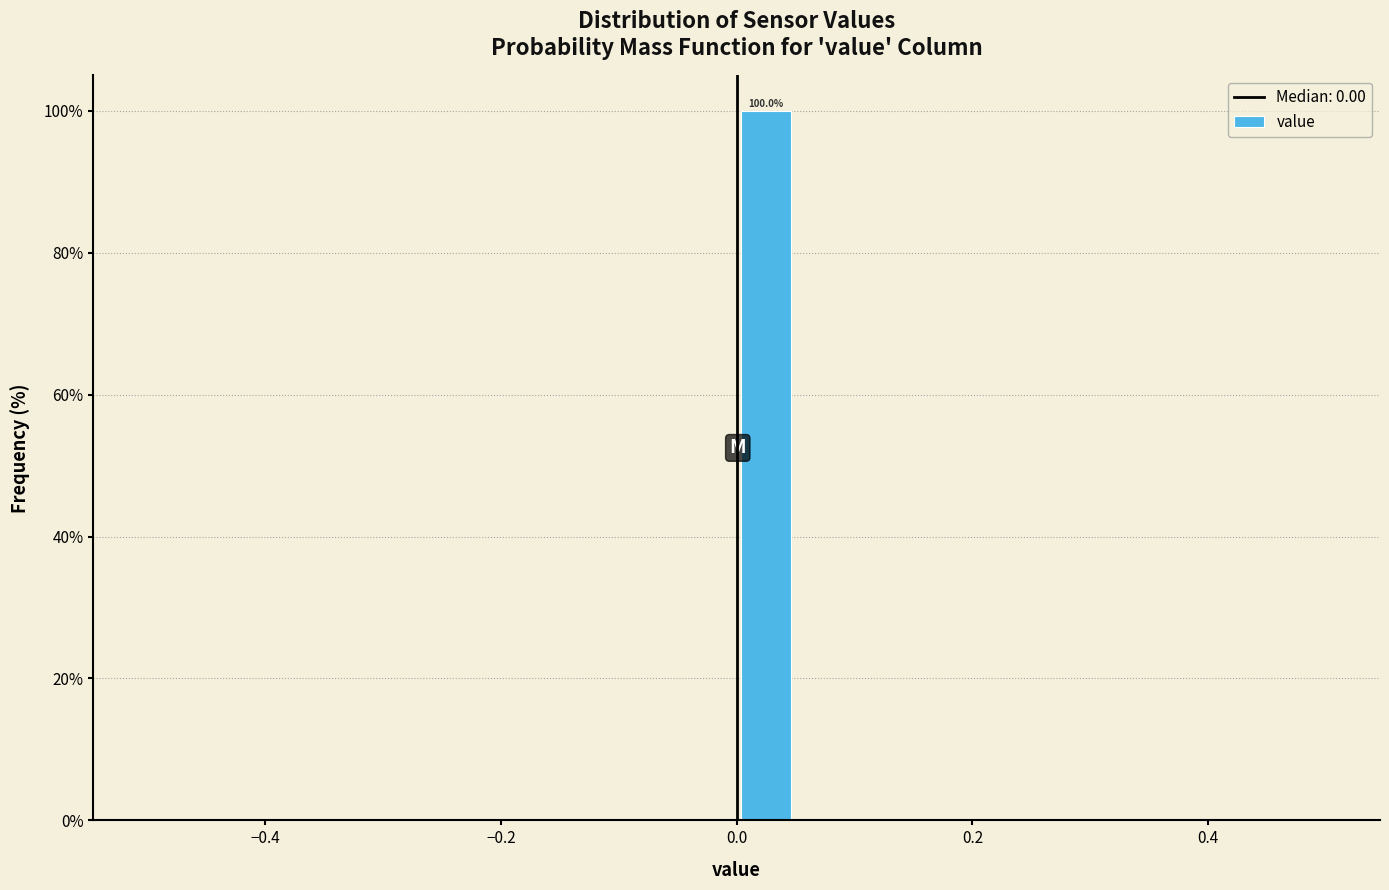

Read against the x-axis, roughly where is the centre of the tallest bar?

0.02